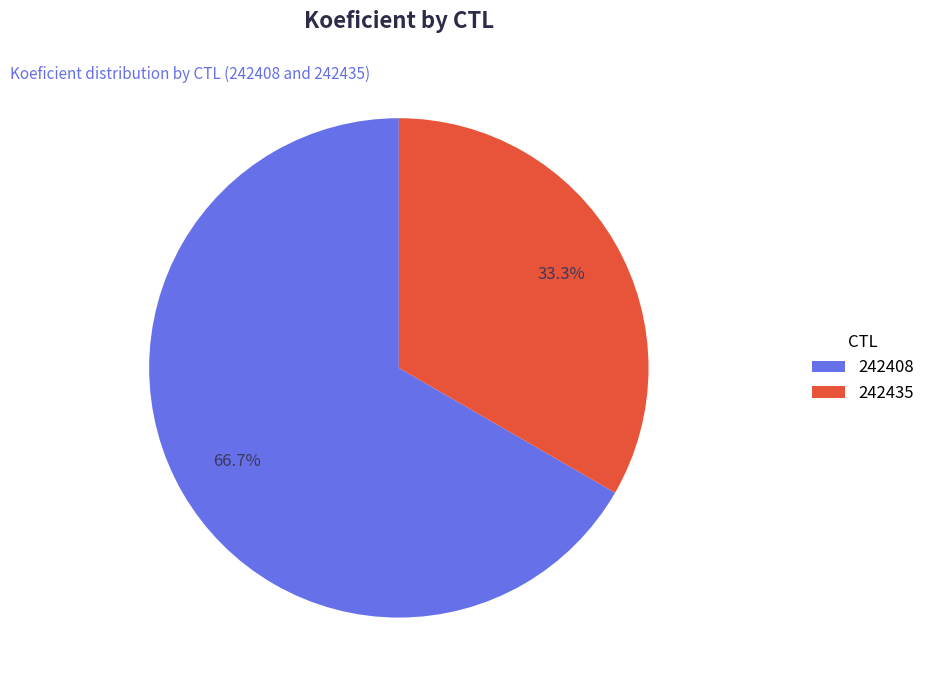

How many slices are in this pie chart?

2